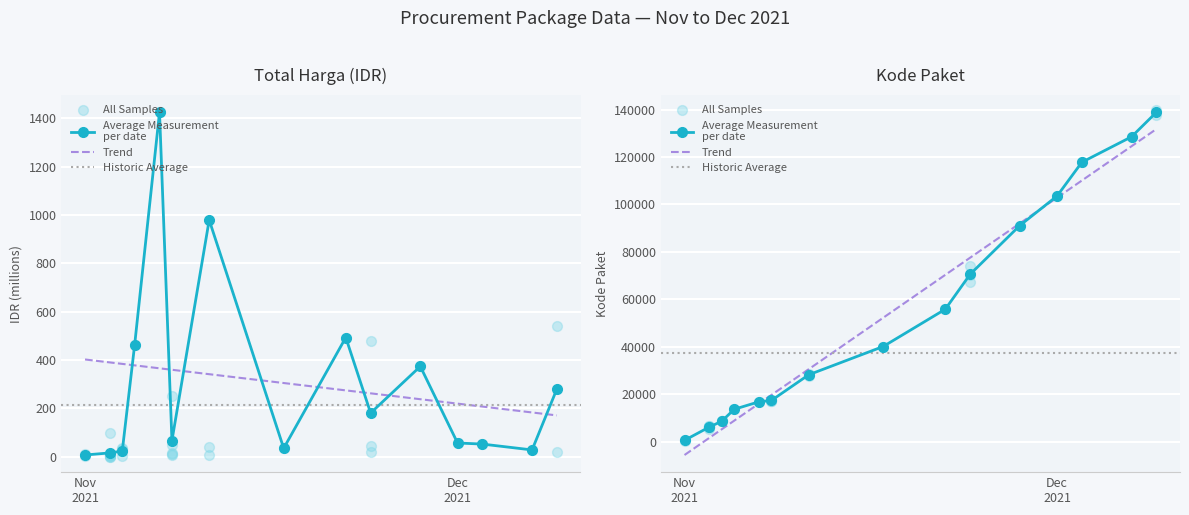

Which series reaches the maximum Y coordinate?

Kode Paket